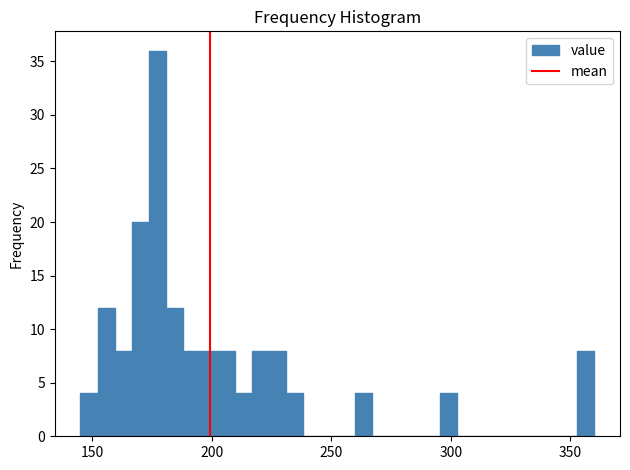

Around what value on the x-axis is the tallest bar? Give the approximate position of its centre, as read against the axis.

175